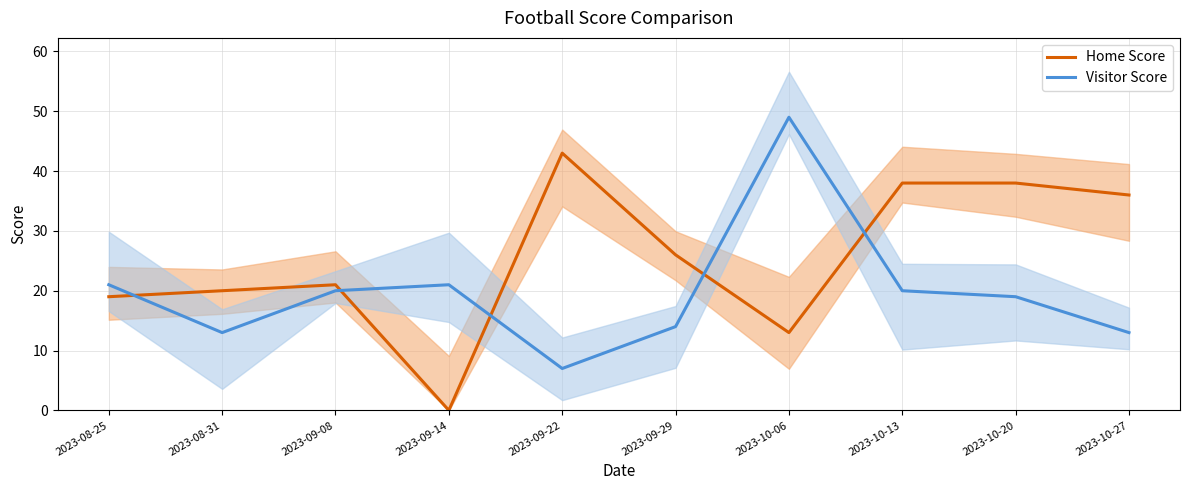

Reading left to right, extract all data points from this chart.

Home Score: 19	20	21	0	43	26	13	38	38	36
Visitor Score: 21	13	20	21	7	14	49	20	19	13